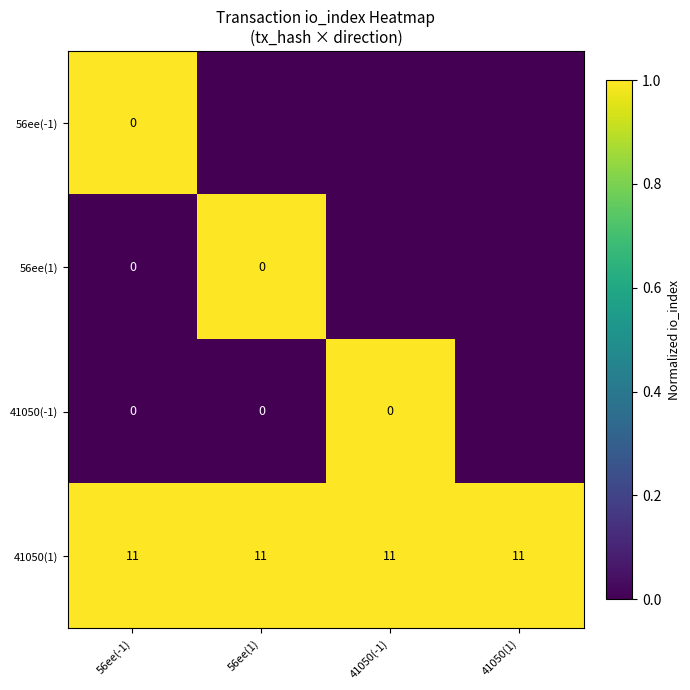

Is the value of 41050(1) at 41050(1) greater than the value of 41050(-1) at 56ee(-1)?

Yes